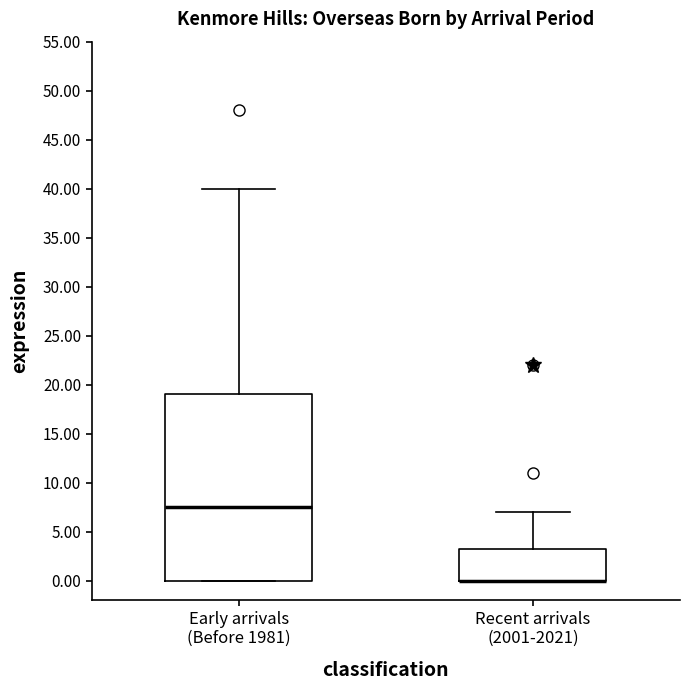

Reading left to right, read every box against the y-axis: the position of its median line, the range the box covers, and the ends of its whiskers. The values are not printed on the chart, so give them approximately, as read against the axis.

Early arrivals (Before 1981): median 7.5, box 0.0 to 19.0, whiskers 0.0 to 40.0
Recent arrivals (2001-2021): median 0.0 (drawn on the box's lower edge), box 0.0 to 3.5, whiskers 0.0 to 7.0